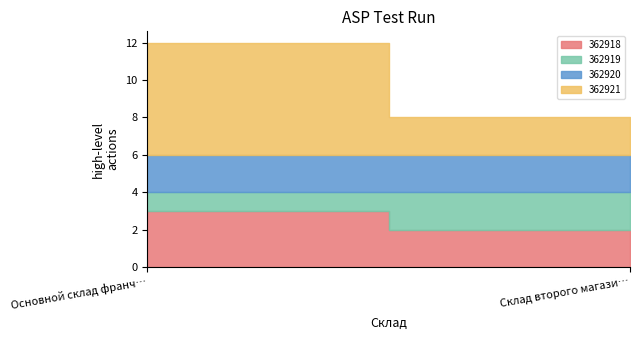

True or false: 362919 has a value of 0 at Основной склад франчайзи (Парковый).

False